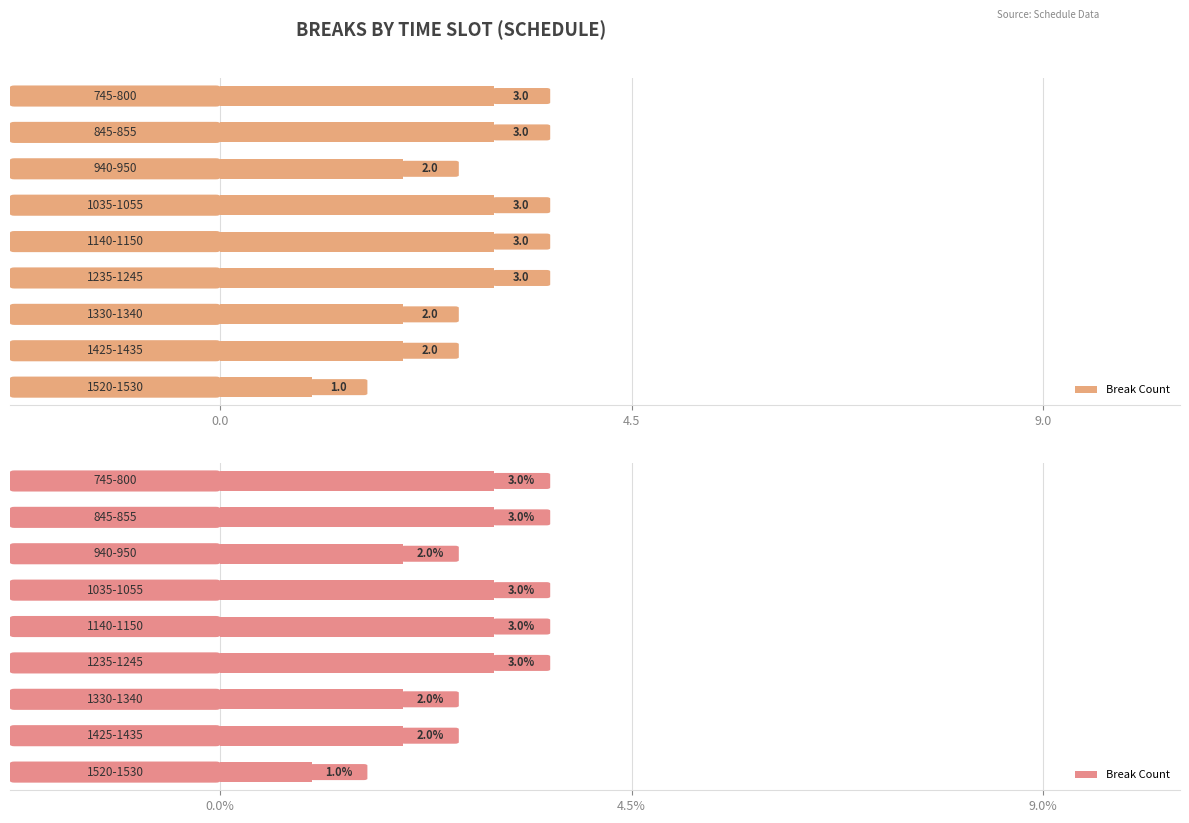

How many categories are shown in the chart?

9